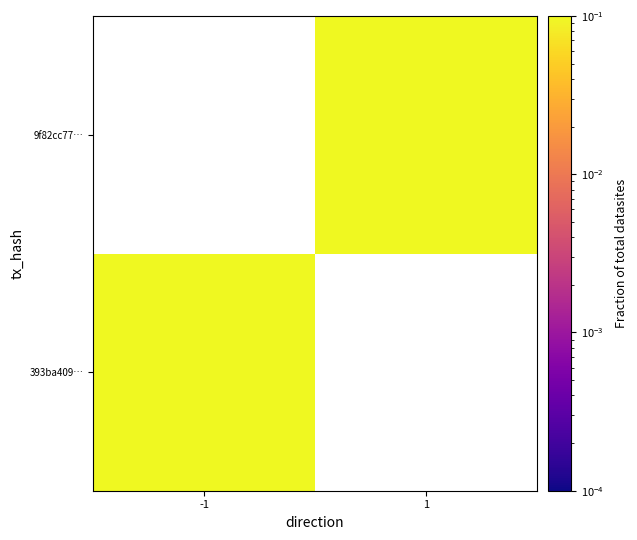

How many values in the 9f82cc77… series exceed 0?

1